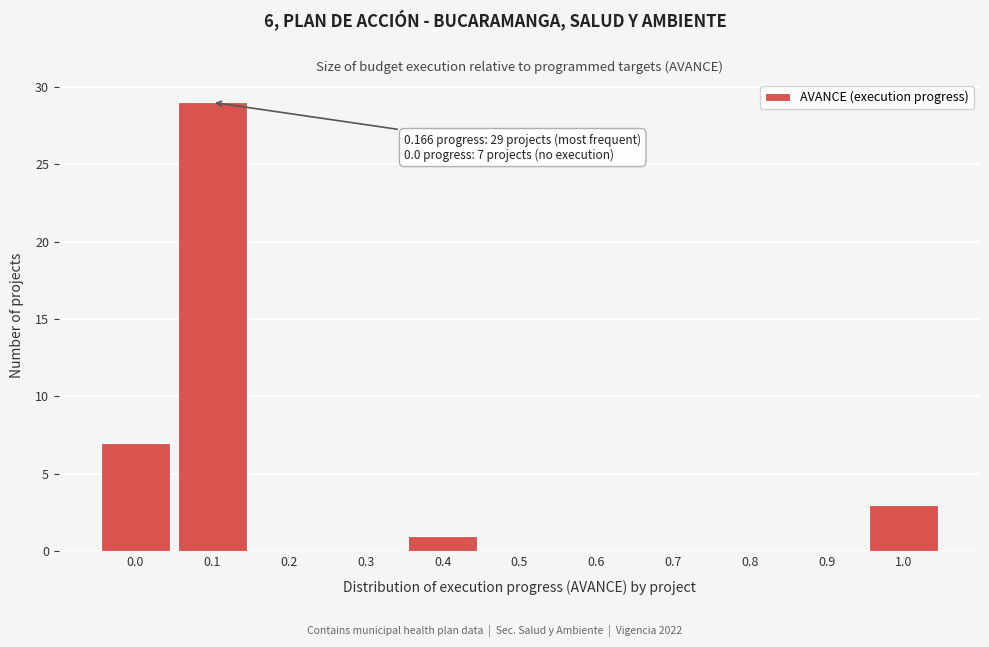

Reading right to left, list all the values displayed in this chart.

1.0=3	0.9=0	0.8=0	0.7=0	0.6=0	0.5=0	0.4=1	0.3=0	0.2=0	0.1=29	0.0=7